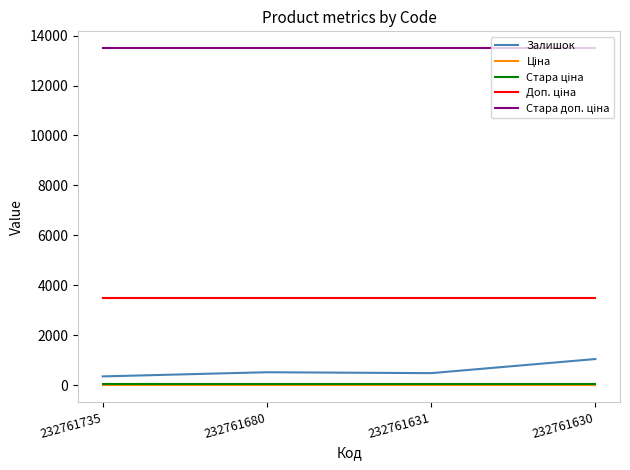

At which label does Залишок reach its peak?

232761630